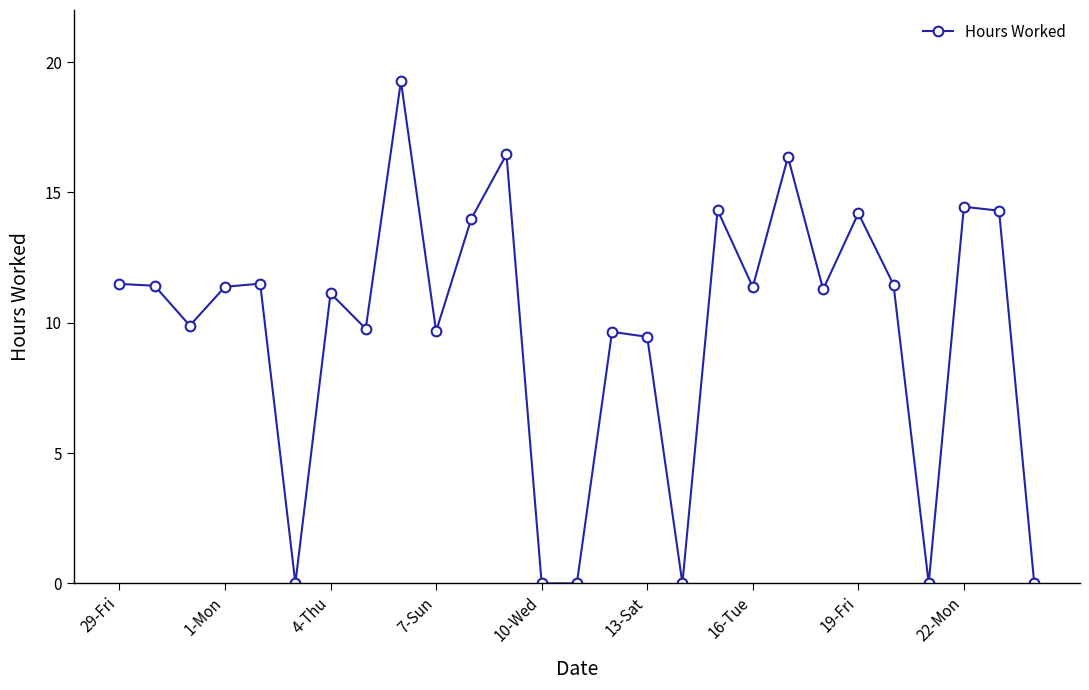

What is the average value?

9.7